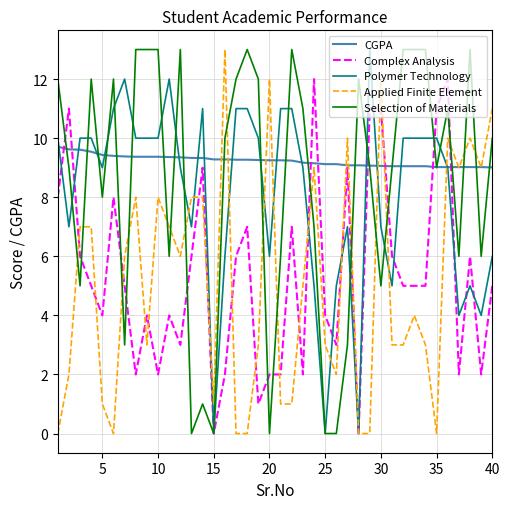

Which series has the largest total across all categories?

CGPA